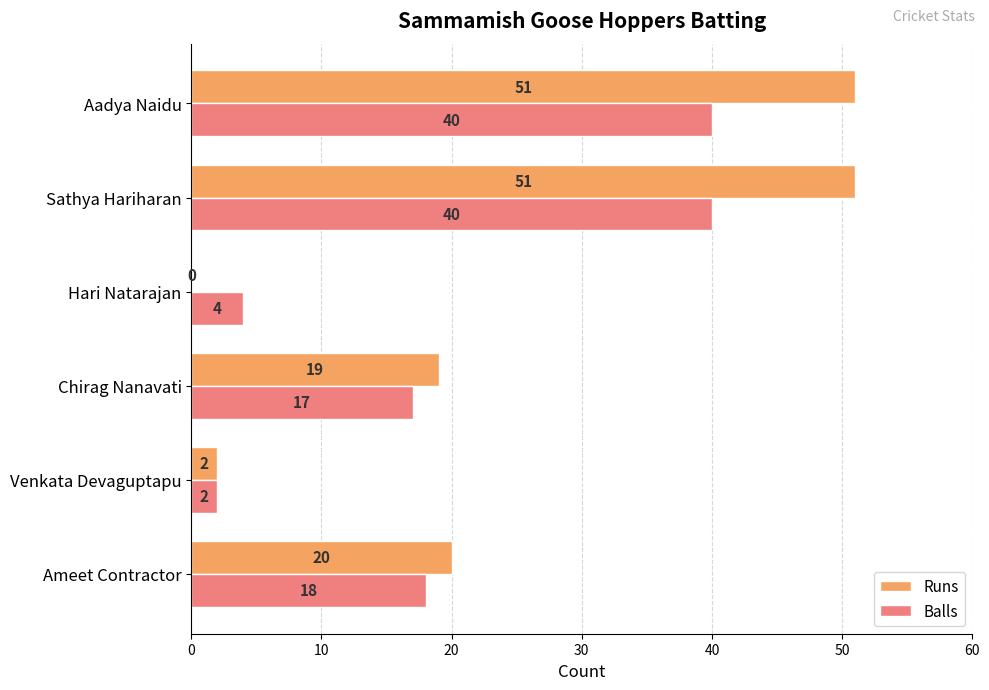

The Balls series shows 2 at Venkata Devaguptapu. True or false?

True